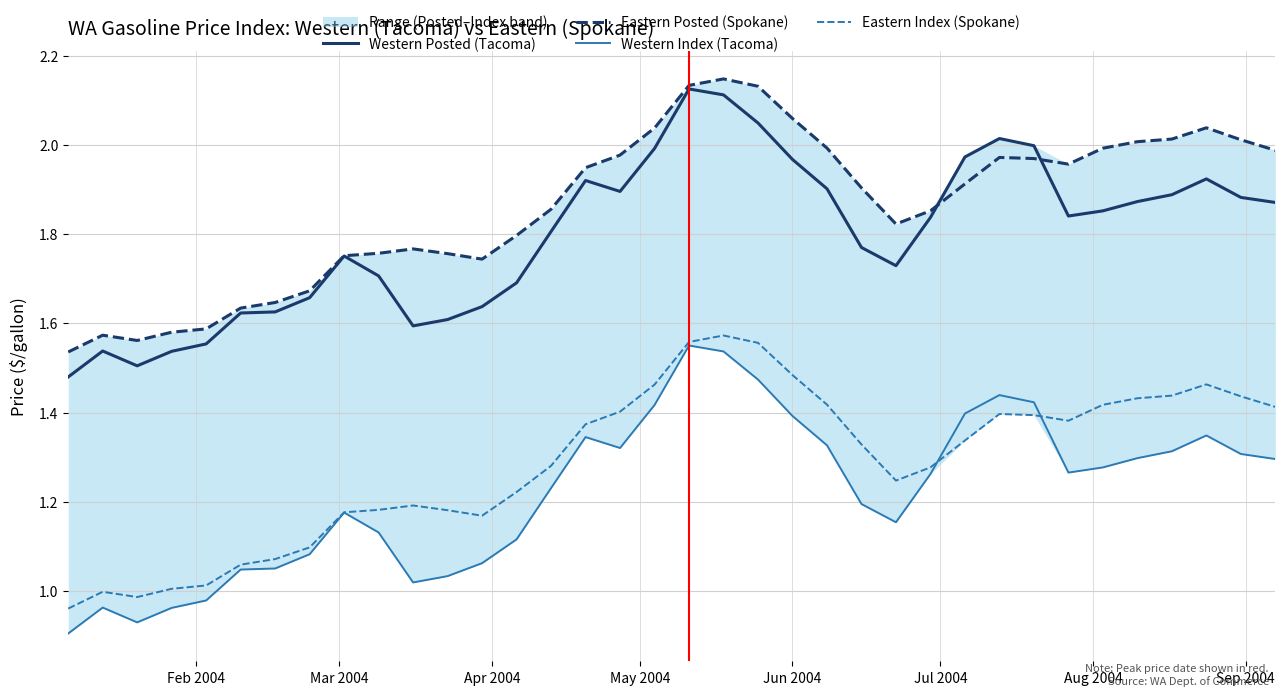

True or false: Western Posted (Tacoma) and Western Index (Tacoma) intersect in this chart.

False